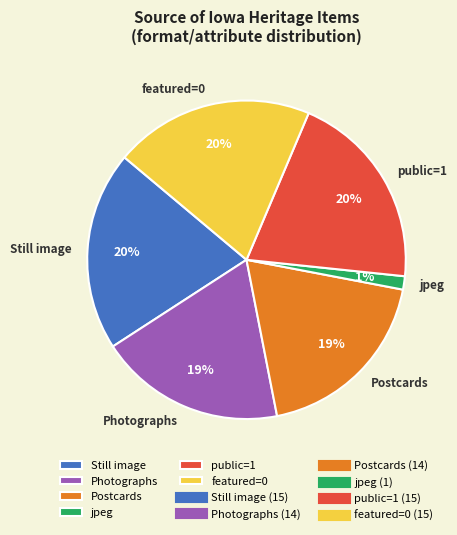

Is the sum of jpeg and Still image greater than half?

No